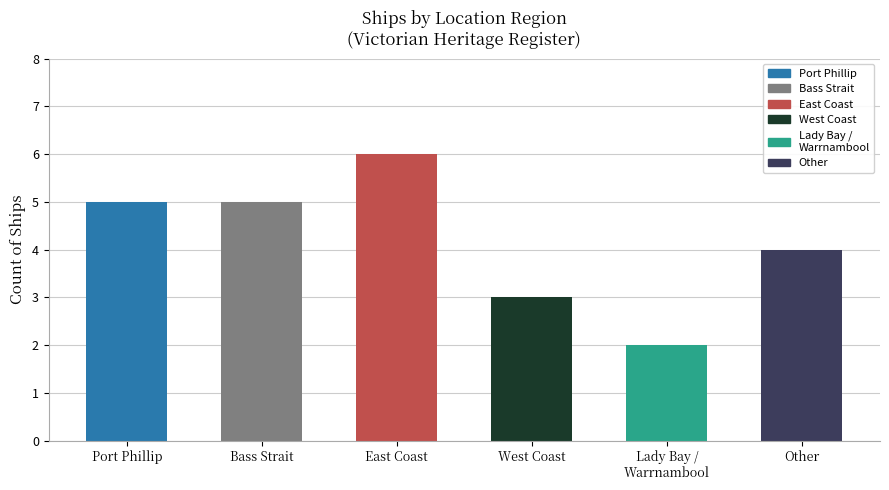

Does the chart contain stacked bars?

No